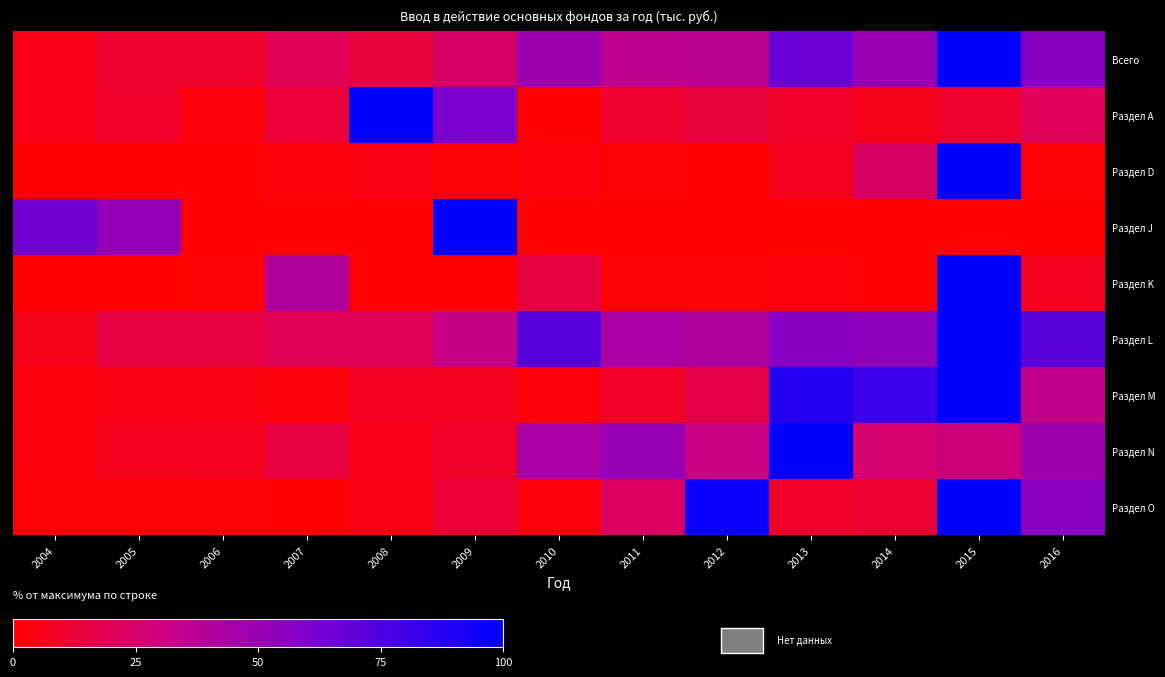

Reading right to left, extract all data points from this chart.

Всего: 2016=56.7	2015=100.0	2014=50.0	2013=66.5	2012=37.0	2011=35.8	2010=48.6	2009=24.6	2008=14.8	2007=20.1	2006=10.5	2005=11.1	2004=5.1
Раздел А: 2016=20.7	2015=11.0	2014=6.2	2013=9.1	2012=14.2	2011=11.3	2010=0.4	2009=61.3	2008=100.0	2007=12.9	2006=2.6	2005=9.8	2004=5.6
Раздел D: 2016=1.2	2015=100.0	2014=23.3	2013=7.2	2012=0.7	2011=0.9	2010=3.3	2009=1.4	2008=4.6	2007=2.6	2006=0.0	2005=0.2	2004=0.2
Раздел J: 2016=0.0	2015=0.0	2014=0.0	2013=0.0	2012=0.0	2011=0.0	2010=0.0	2009=100.0	2008=0.0	2007=0.0	2006=0.0	2005=52.0	2004=64.5
Раздел K: 2016=6.7	2015=100.0	2014=0.5	2013=2.9	2012=1.1	2011=1.6	2010=15.0	2009=0.6	2008=0.6	2007=40.9	2006=1.0	2005=0.3	2004=0.4
Раздел L: 2016=70.7	2015=100.0	2014=53.6	2013=57.0	2012=41.3	2011=44.1	2010=72.7	2009=32.7	2008=20.0	2007=19.8	2006=14.9	2005=15.5	2004=6.0
Раздел M: 2016=33.2	2015=100.0	2014=80.2	2013=88.6	2012=16.5	2011=9.7	2010=2.1	2009=6.6	2008=8.0	2007=2.0	2006=4.6	2005=4.5	2004=3.3
Раздел N: 2016=47.0	2015=29.0	2014=25.8	2013=100.0	2012=31.3	2011=50.7	2010=43.8	2009=9.4	2008=5.2	2007=14.9	2006=7.4	2005=7.0	2004=2.8
Раздел O: 2016=54.6	2015=100.0	2014=11.6	2013=9.6	2012=96.4	2011=22.9	2010=2.4	2009=12.7	2008=4.4	2007=0.8	2006=1.5	2005=1.3	2004=1.6